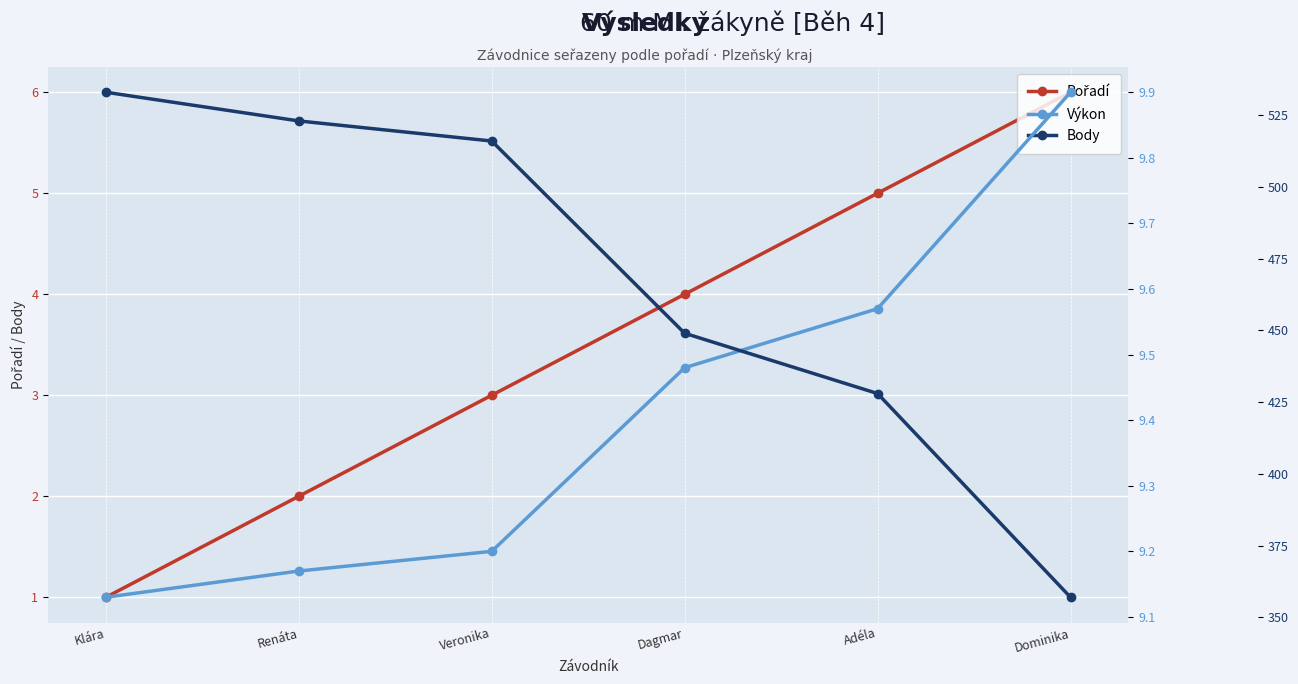

What position from the right is Dagmar?

3